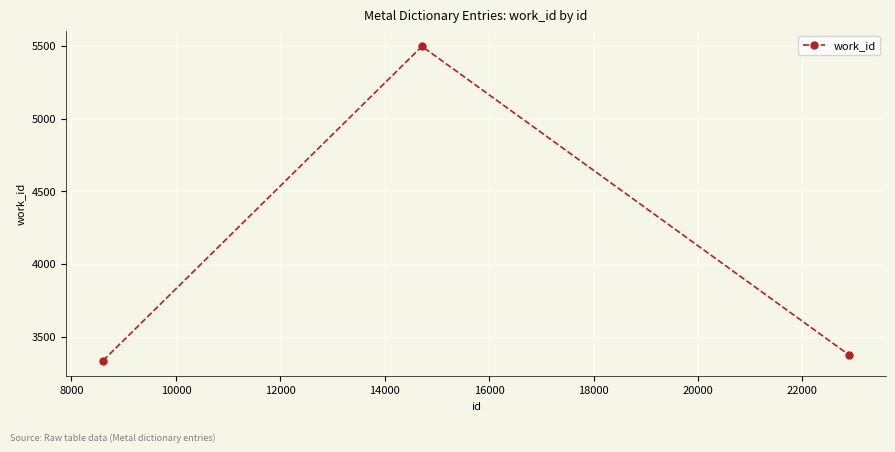

Is this an area chart (filled region under the line)?

No